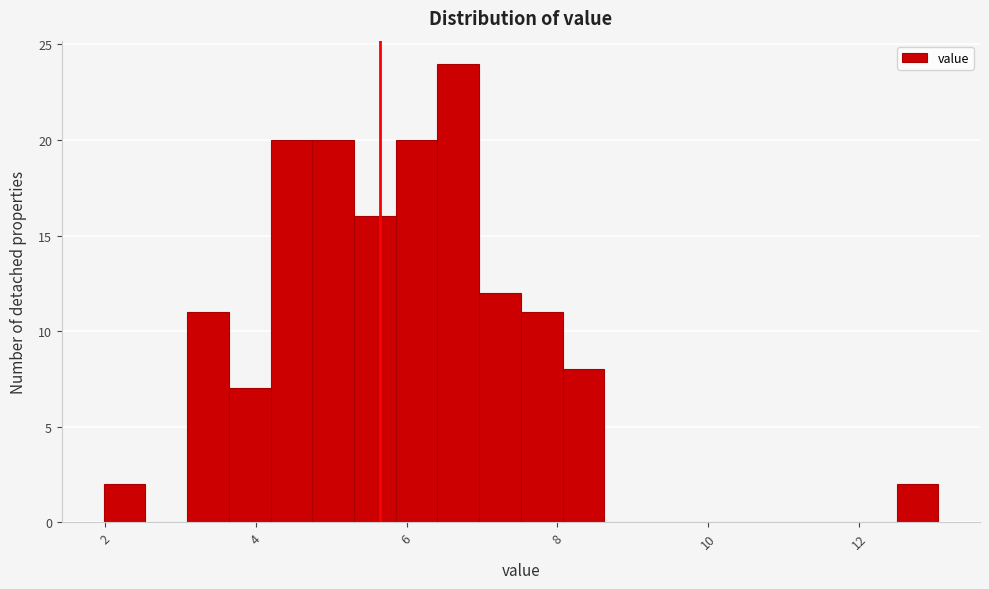

Read against the x-axis, roughly where is the centre of the tallest bar?

6.6